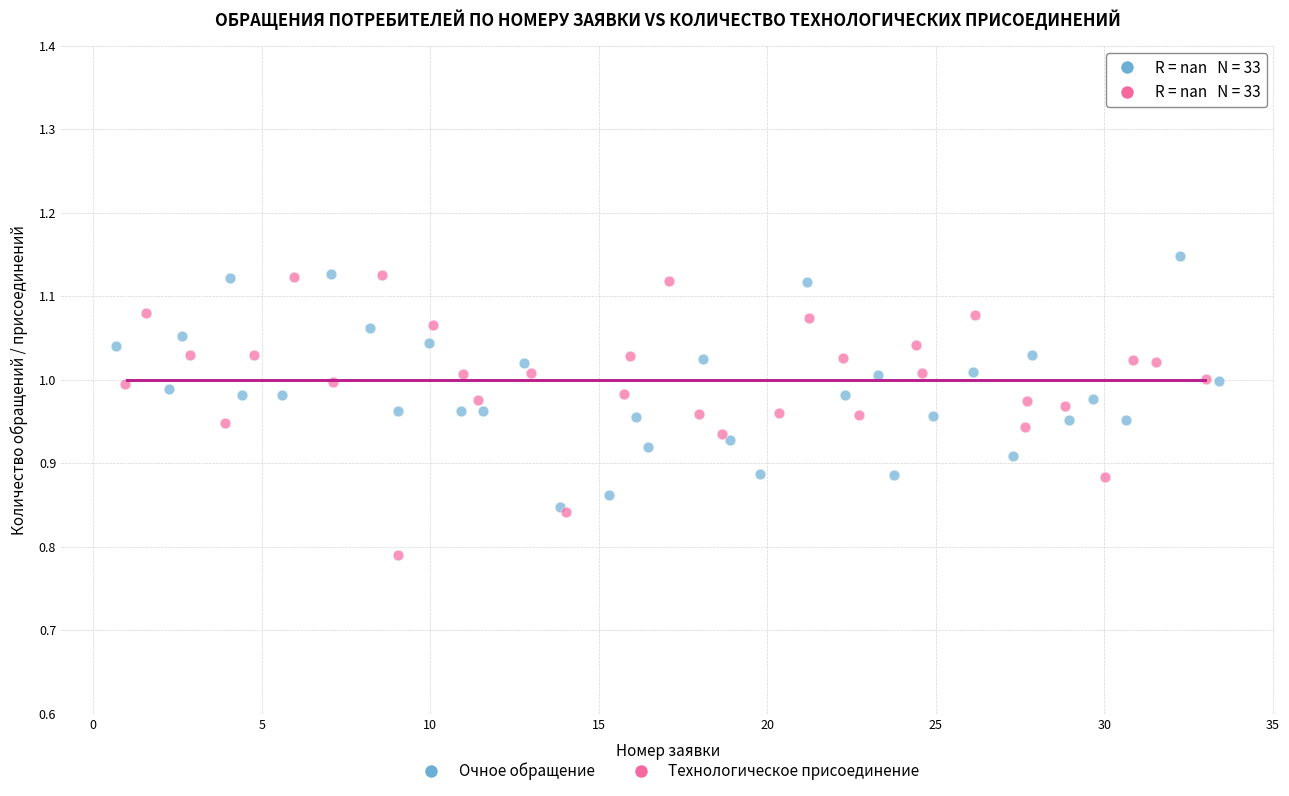

Which series contains the lowest Y value?

Технологическое присоединение